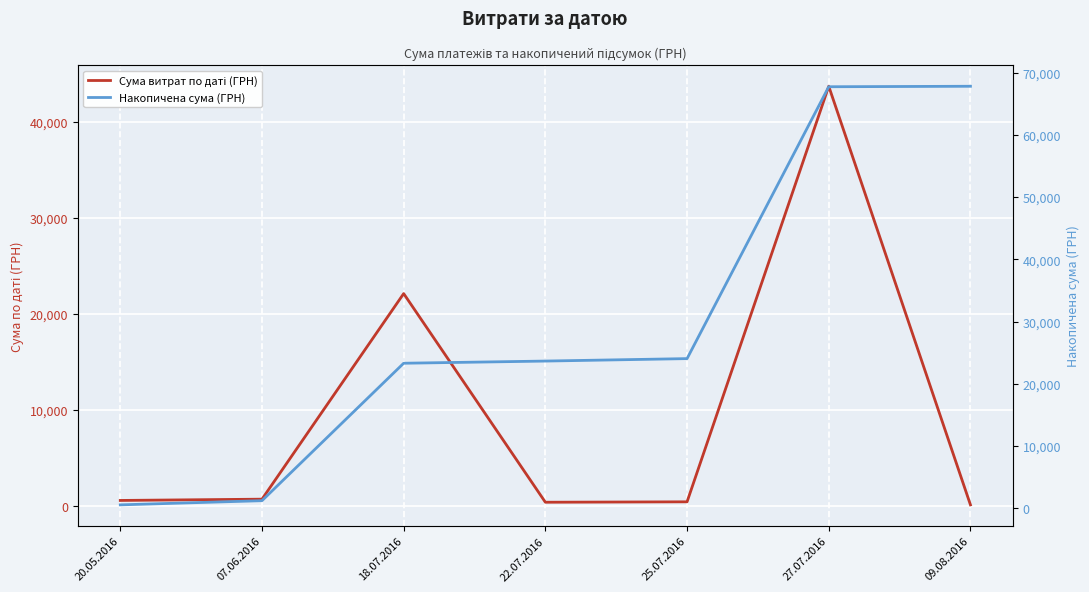

What position from the right is 18.07.2016?

5